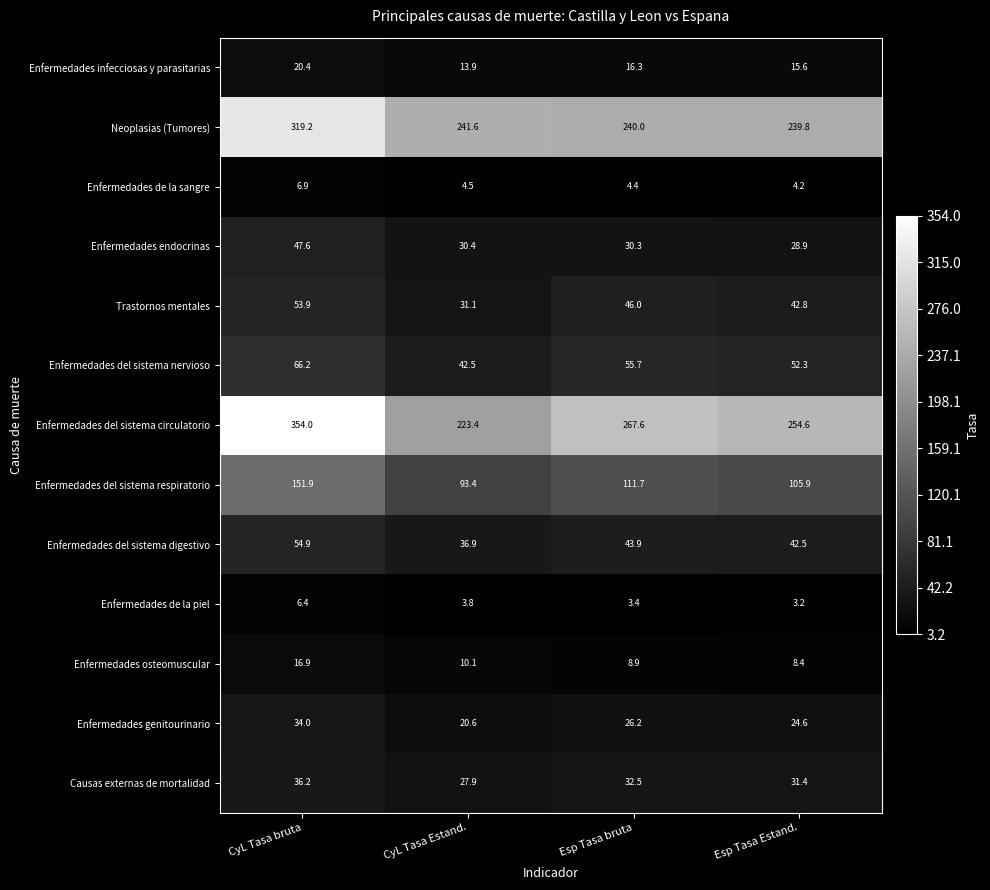

How many values in the Enfermedades del sistema nervioso series exceed 55?

2